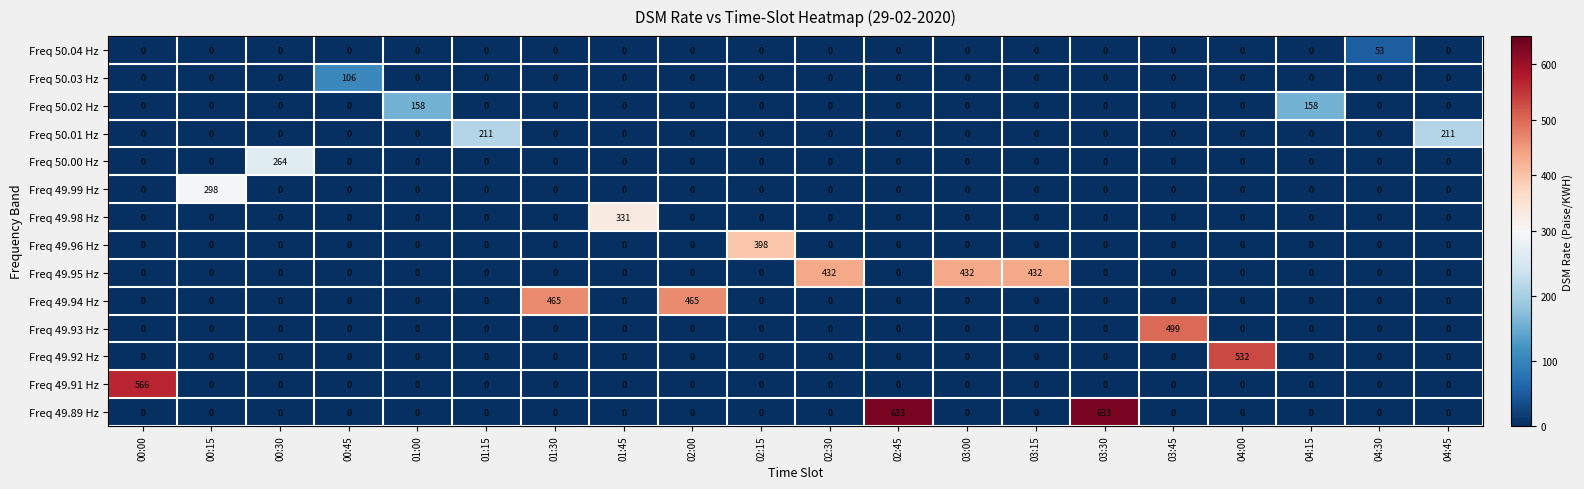

Which category has the highest value in the Freq 49.92 Hz series?

04:00